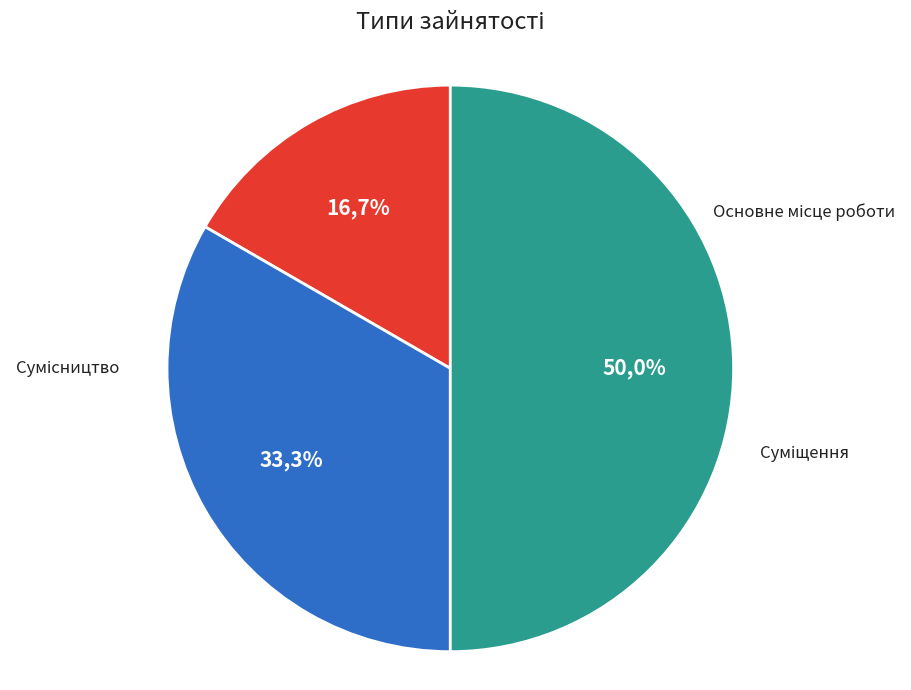

What is the total percentage of Основне місце роботи and Сумісництво?

66.7%